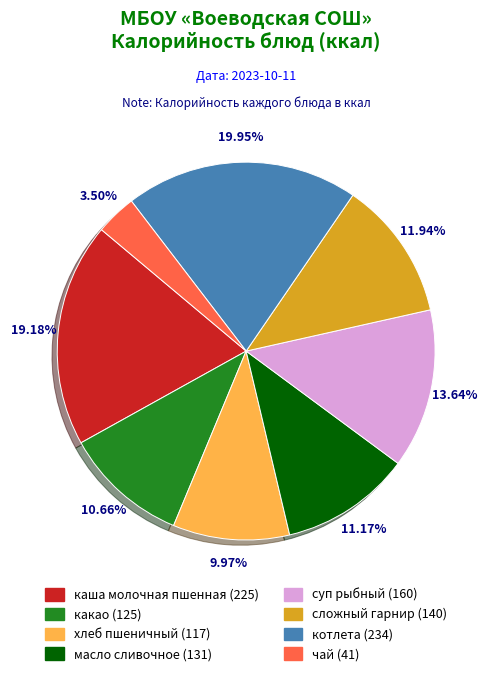

Does каша молочная пшенная represent more than half of the total?

No